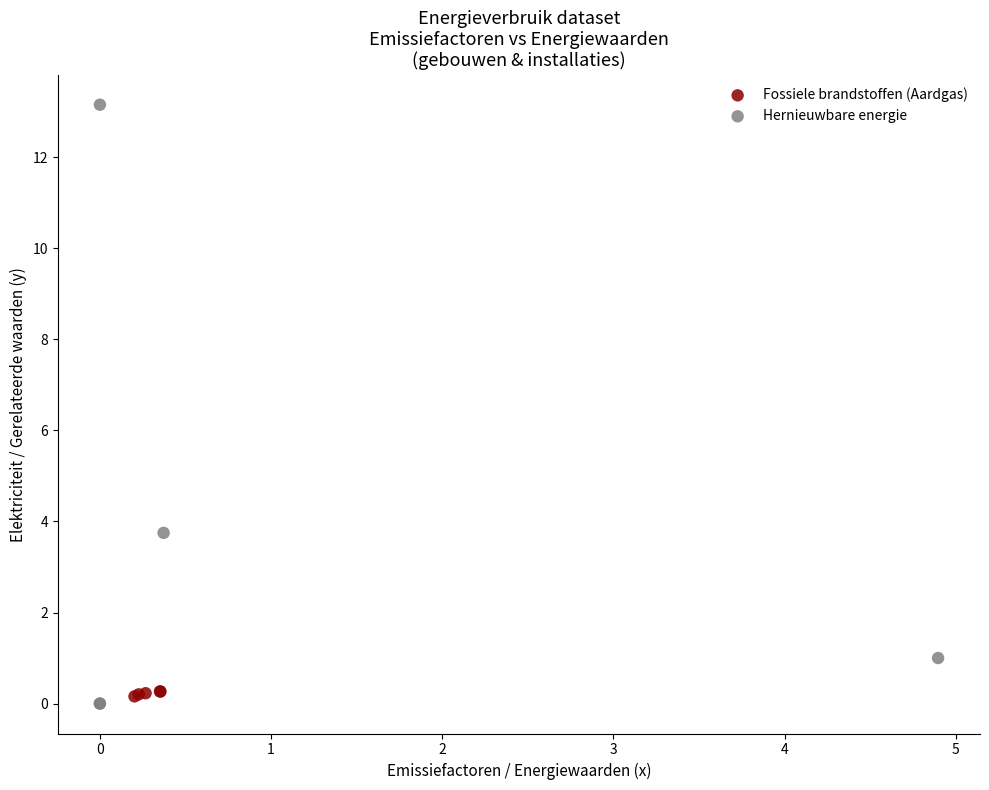

Which series has the largest Y range (max minus min)?

Hernieuwbare energie